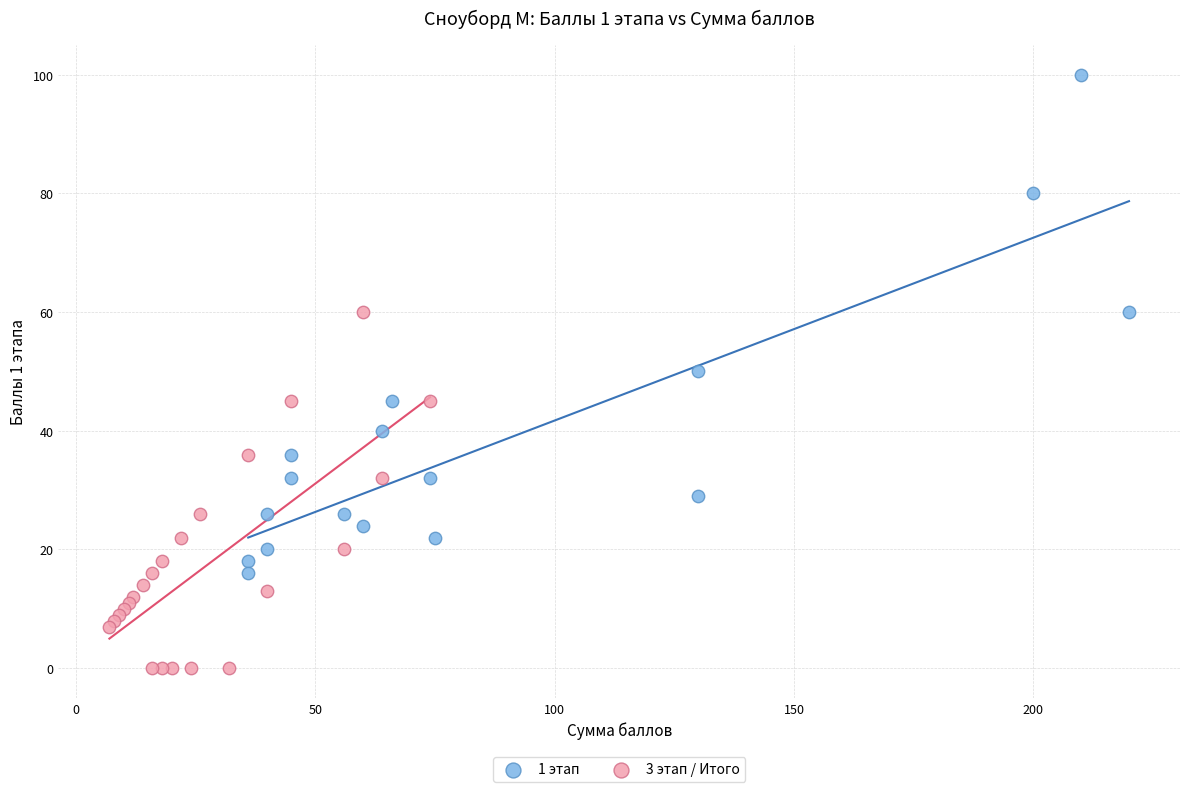

Which series reaches the maximum Y coordinate?

1 этап